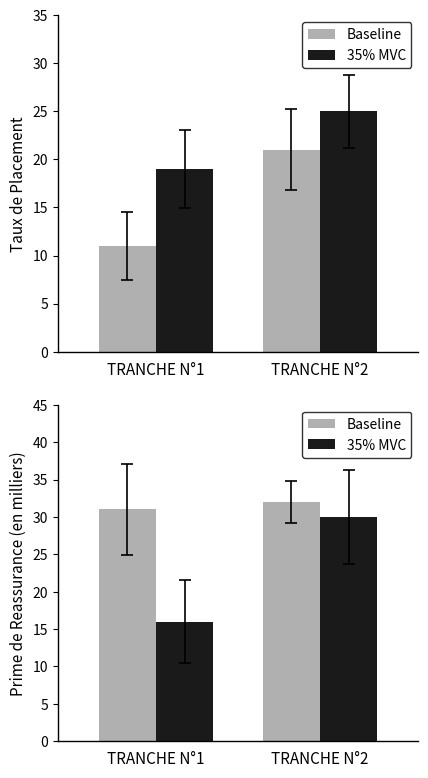

Is it true that Baseline equals 44 at TRANCHE N°2?

False